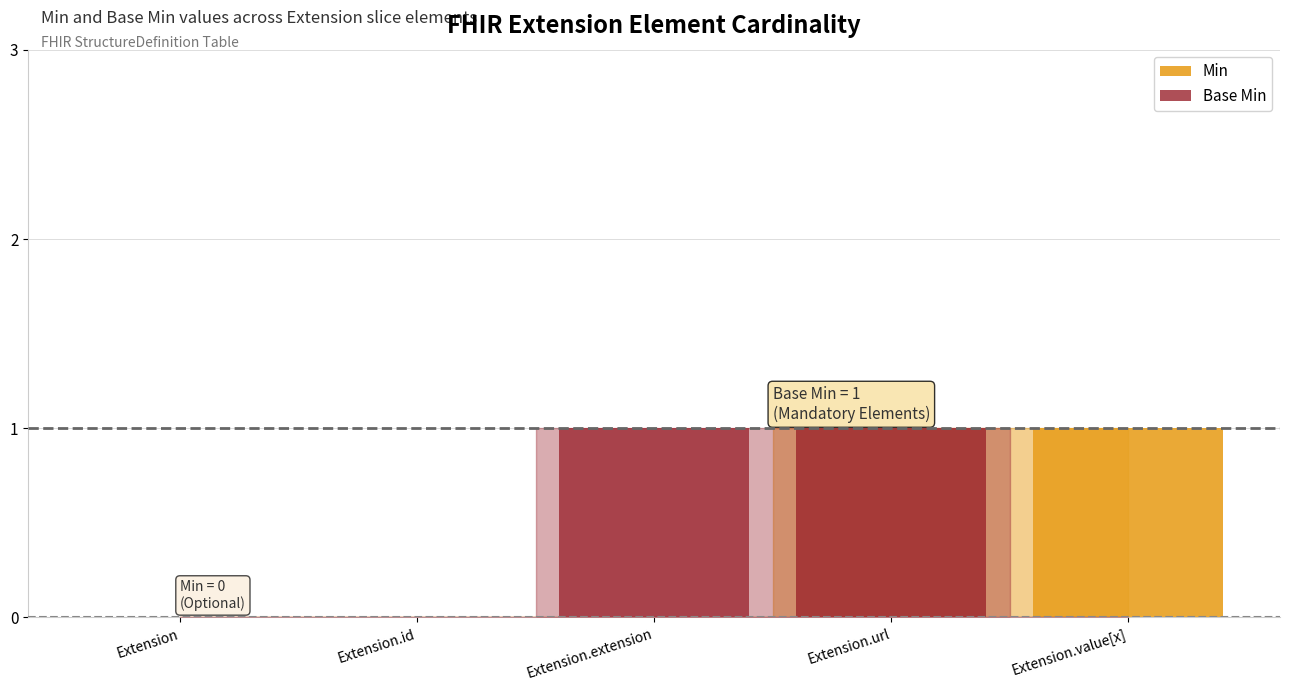

Reading right to left, list all the values displayed in this chart.

Min: Extension.value[x]=1	Extension.url=1	Extension.extension=0	Extension.id=0	Extension=0
Base Min: Extension.value[x]=0	Extension.url=1	Extension.extension=1	Extension.id=0	Extension=0